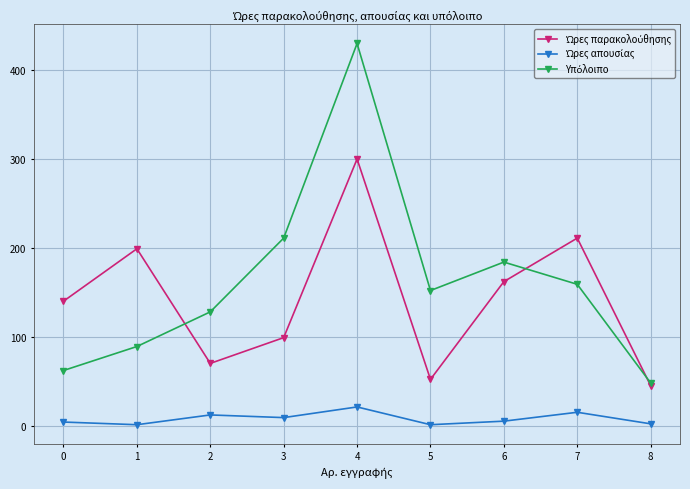

What is the greatest value displayed?

430